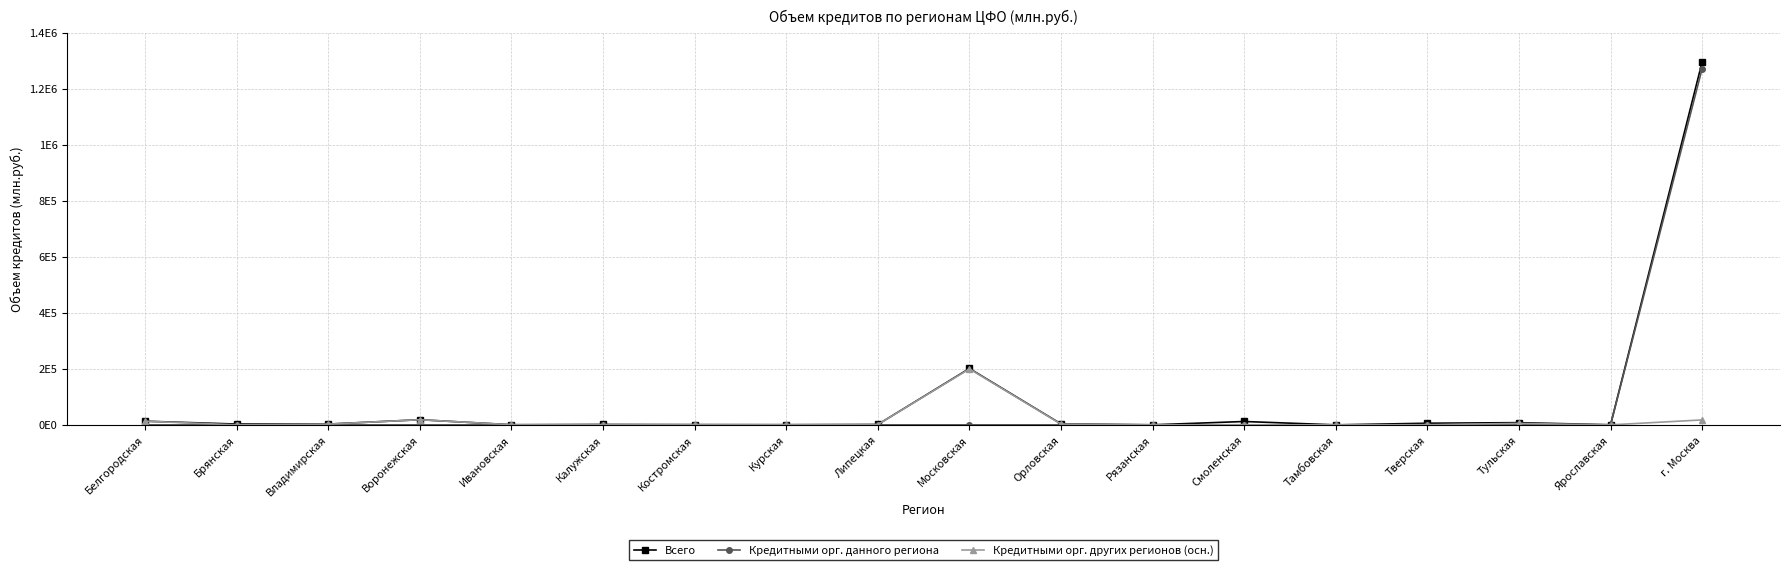

Where does the Кредитными орг. других регионов (осн.) series first go above 863?

Белгородская